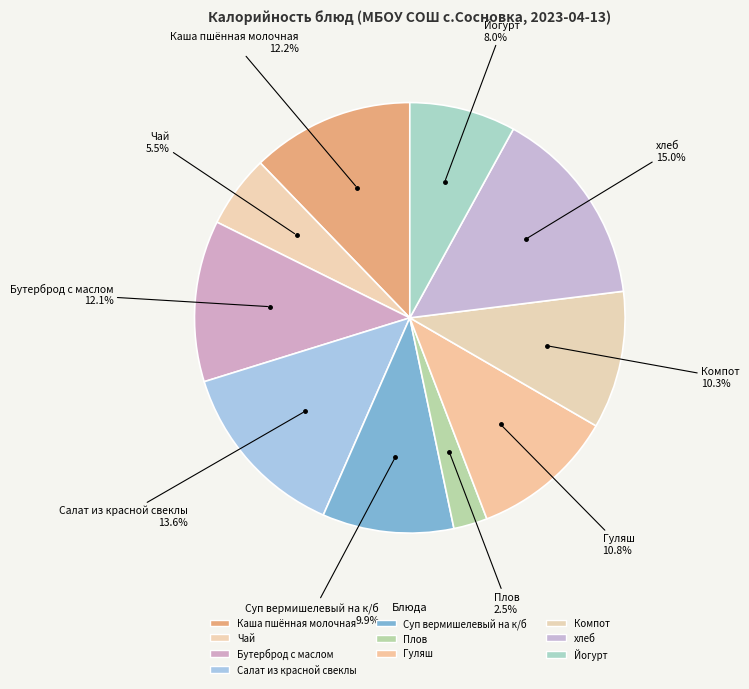

Count the number of slices in the pie.

10